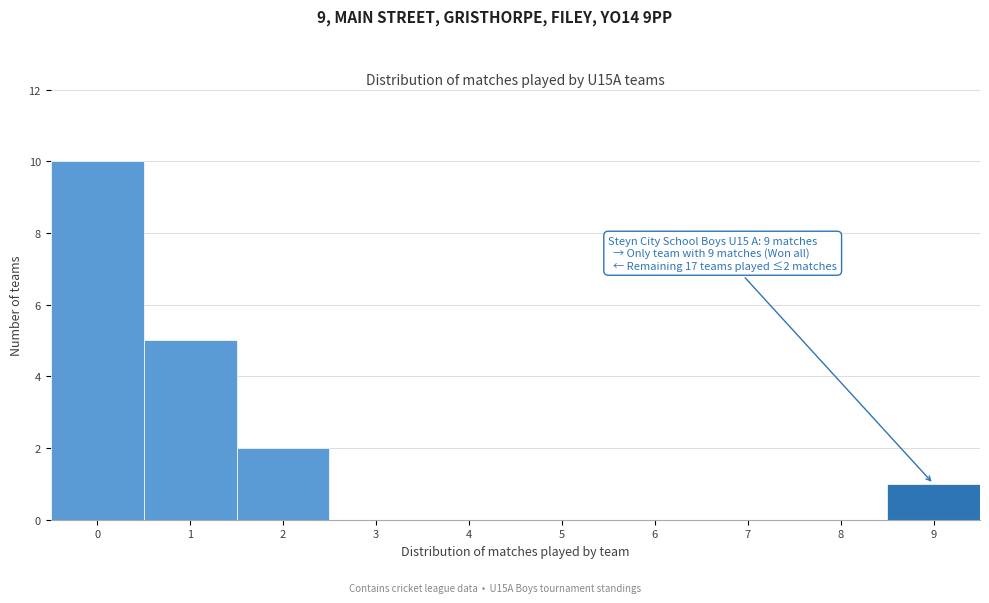

Over which range of the x-axis is the bar tallest?

-0.5 to 0.5